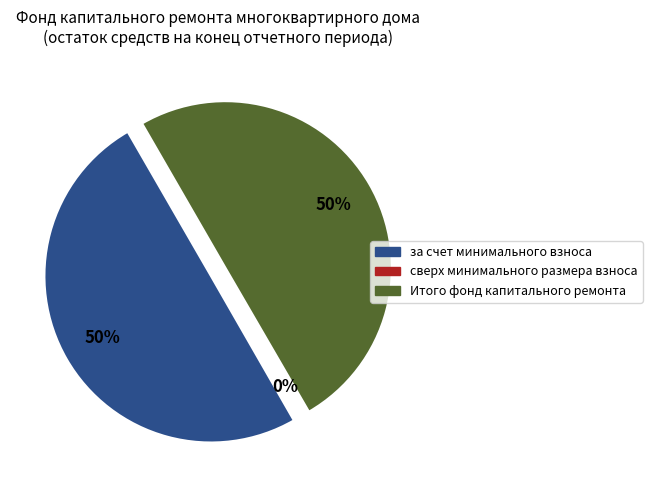

What percentage is the за счет минимального взноса slice, to the nearest percent?

50%